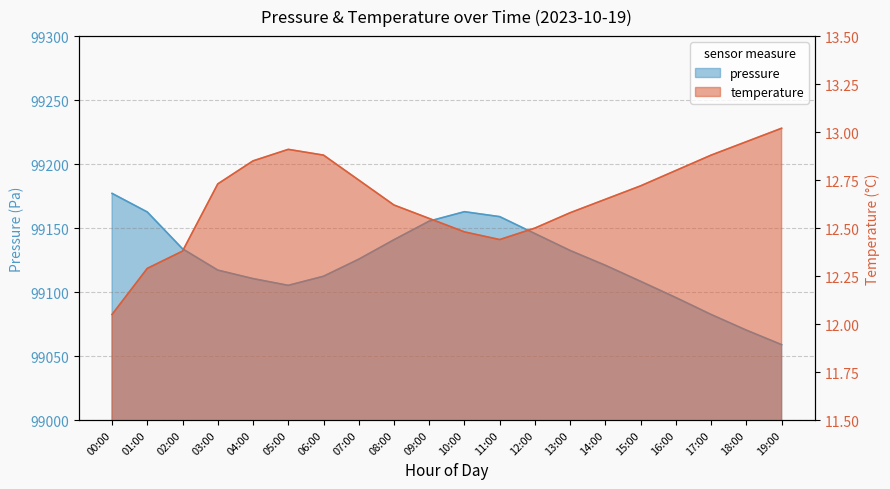

What is the value of the pressure point at the 1st from the left?

99177.1